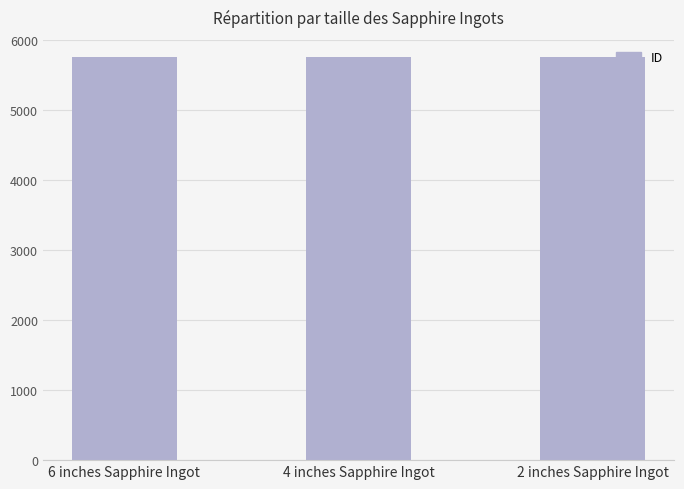

The value at 2 inches Sapphire Ingot is 1163. True or false?

False